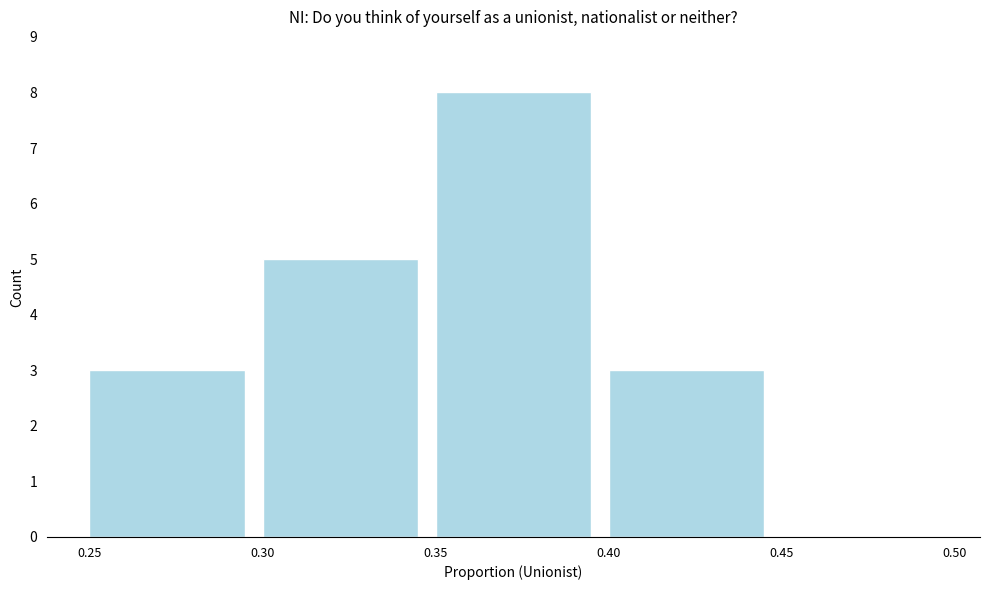

Which range on the x-axis has the tallest bar?

0.35 to 0.40